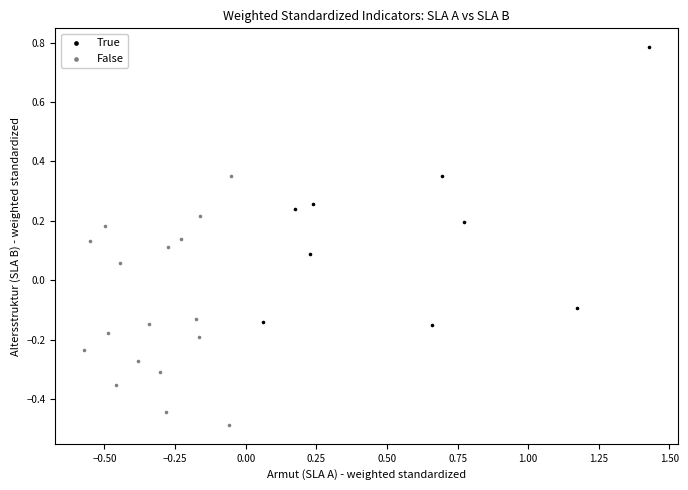

Which series reaches the maximum Y coordinate?

True